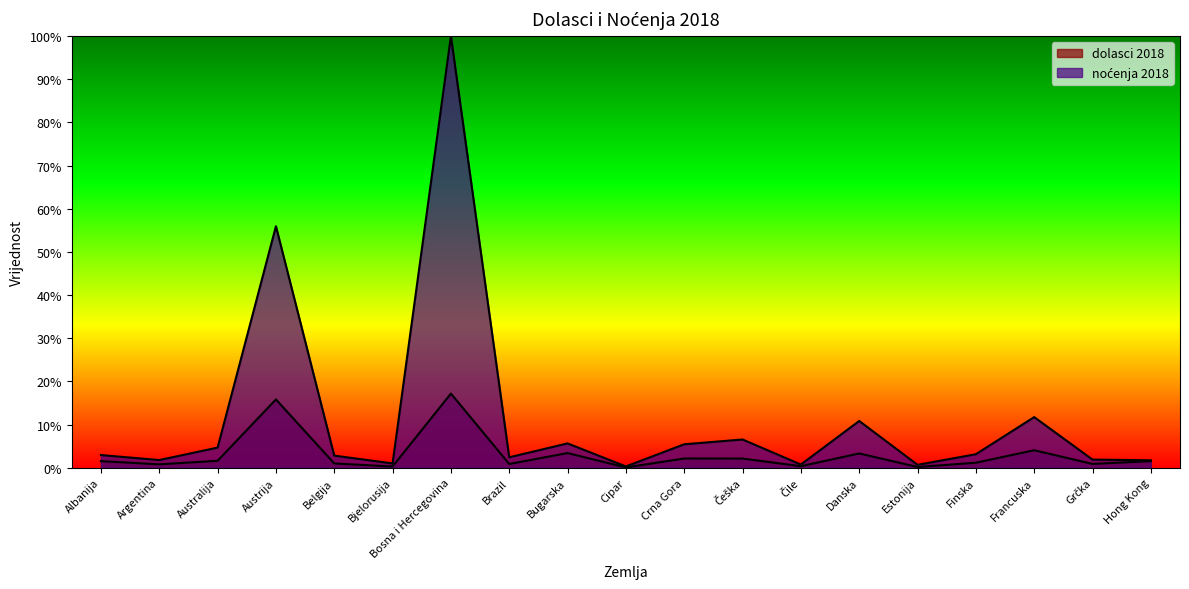

What is the maximum value shown in the chart?

100.0